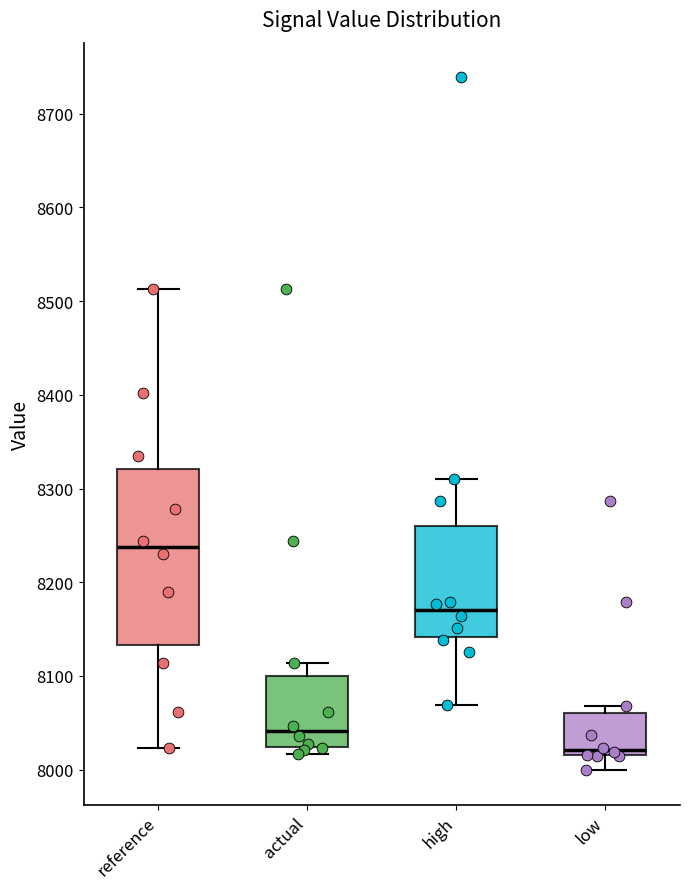

Reading left to right, read every box against the y-axis: the position of its median line, the range the box covers, and the ends of its whiskers. The values are not printed on the chart, so give them approximately, as read against the axis.

reference: median 8240, box 8130 to 8320, whiskers 8020 to 8510
actual: median 8040, box 8020 to 8100, whiskers 8020 (just below the box's lower edge) to 8110
high: median 8170, box 8140 to 8260, whiskers 8070 to 8310
low: median 8020 (just above the box's lower edge), box 8020 to 8060, whiskers 8000 to 8070